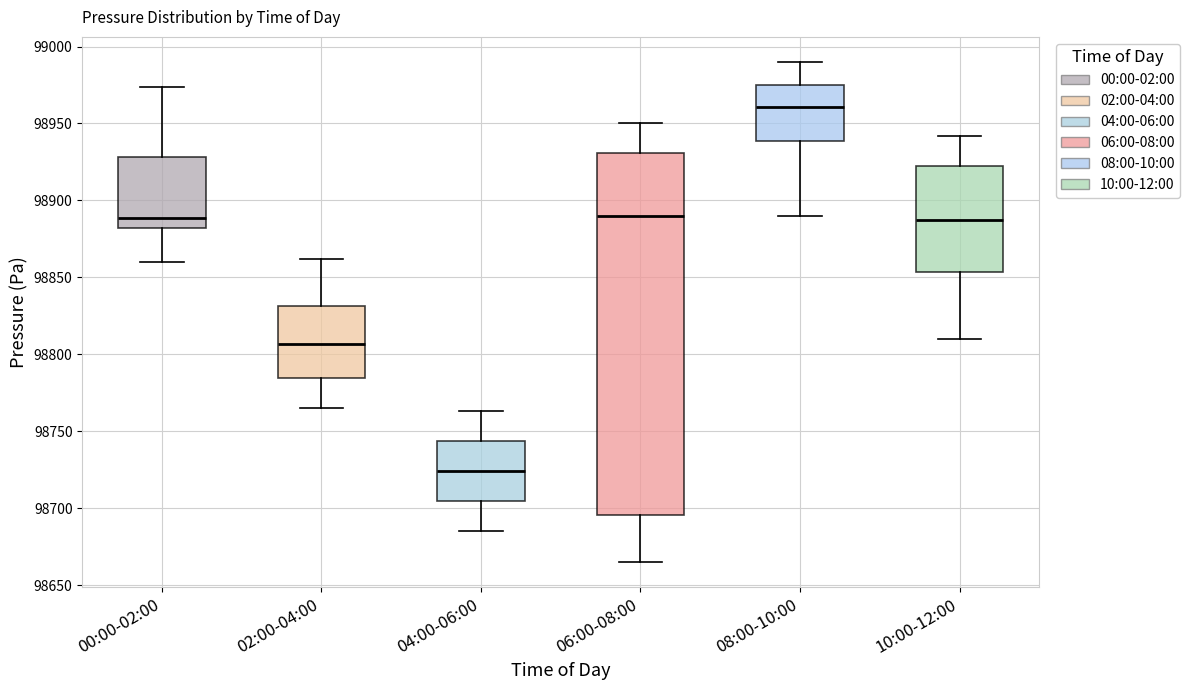

Where does the upper whisker of the box for 06:00-08:00 end on the y-axis? The values are not printed on the chart, so give them approximately, as read against the axis.

98950